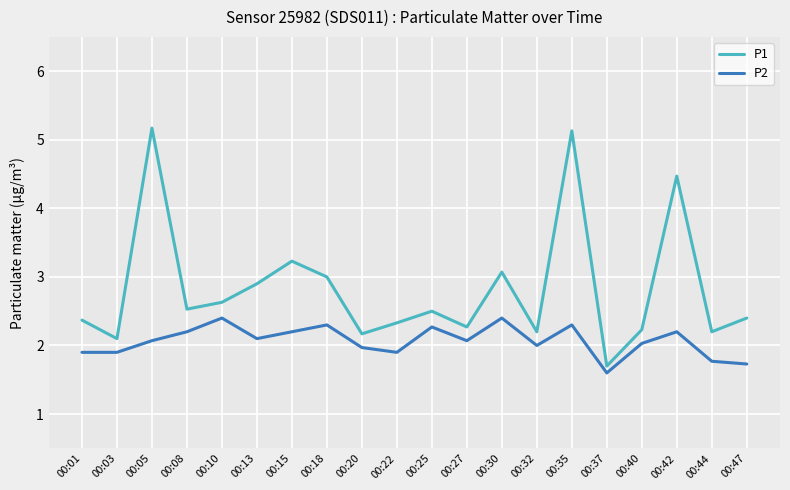

Is it true that P2 equals 3.2 at 00:13?

False